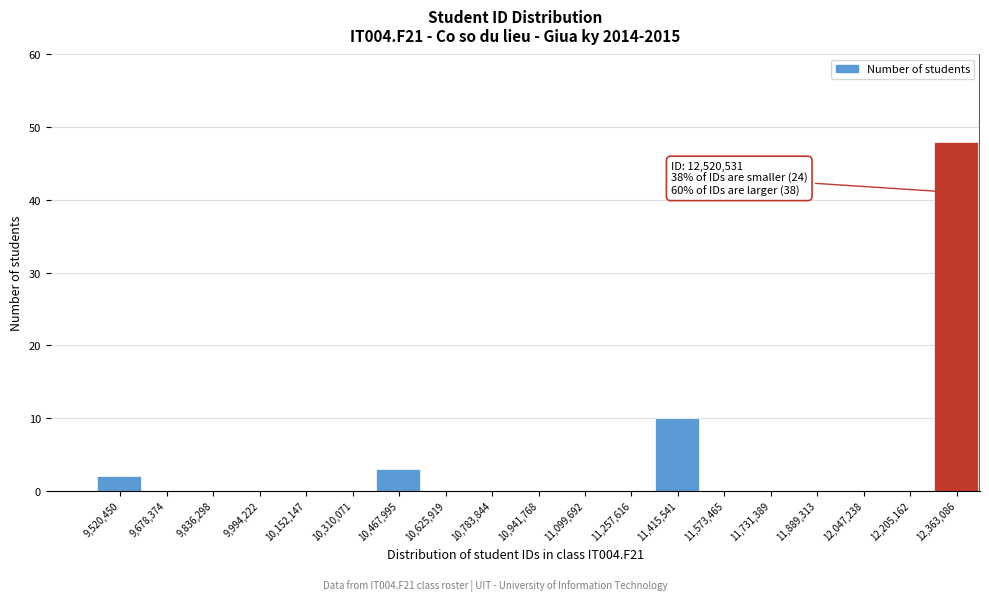

Reading left to right, extract all data points from this chart.

9,520,450=2	9,678,374=0	9,836,298=0	9,994,222=0	10,152,147=0	10,310,071=0	10,467,995=3	10,625,919=0	10,783,844=0	10,941,768=0	11,099,692=0	11,257,616=0	11,415,541=10	11,573,465=0	11,731,389=0	11,889,313=0	12,047,238=0	12,205,162=0	12,363,086=48